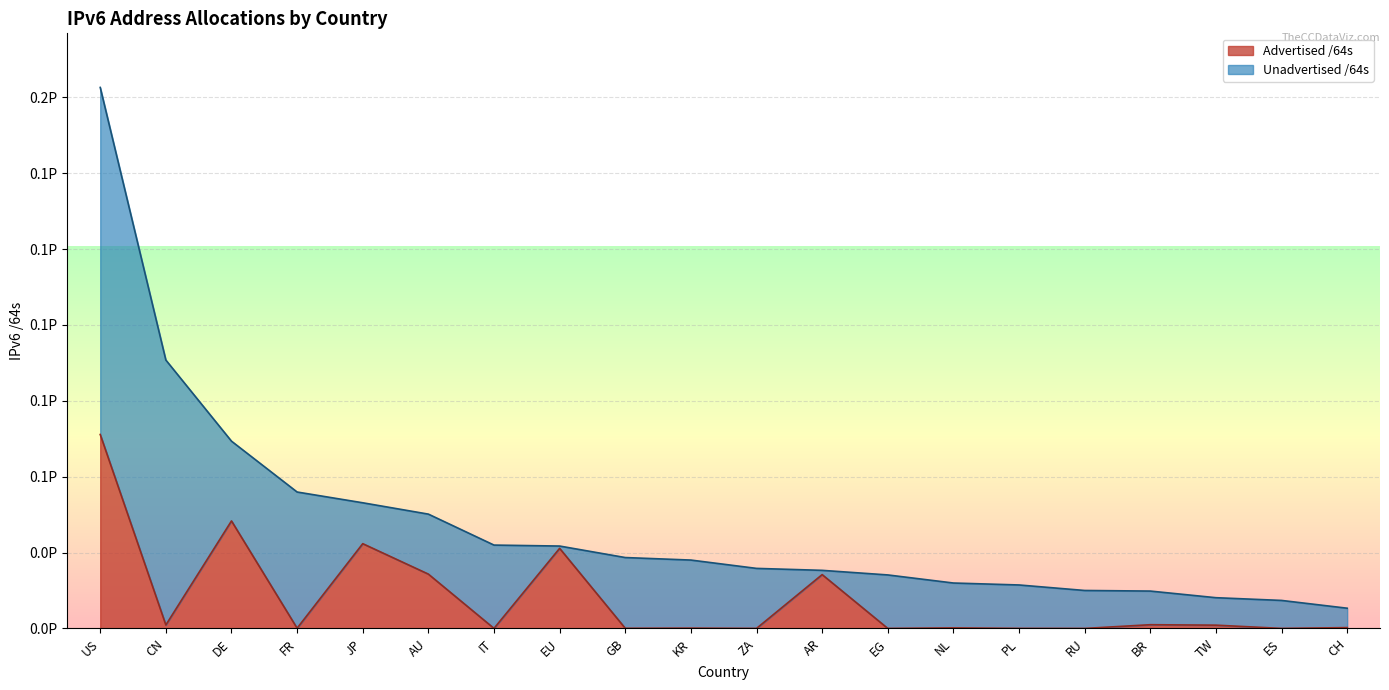

Reading left to right, what are all the values shown in this chart?

63904246726657	1148568338432	35424890322944	80262201344	27932086697984	17901444268032	21474902016	26392574230528	51539738624	107659984896	12952010752	17738216898560	8590000128	188978823168	22011707392	4295360512	1231034843136	1083959279616	12884901888	274877972480